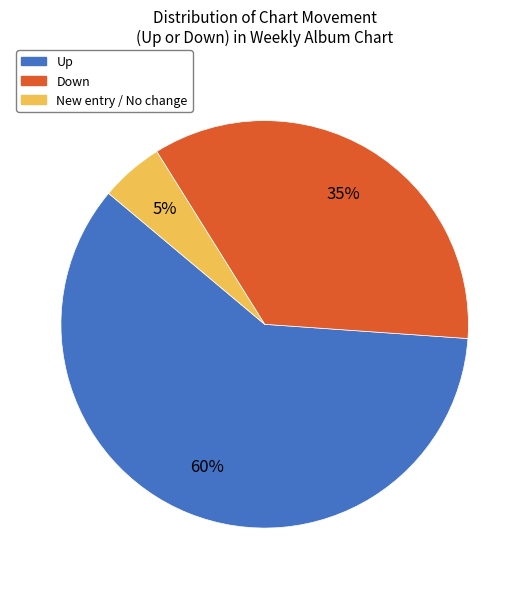

Does any single category account for the majority?

Yes